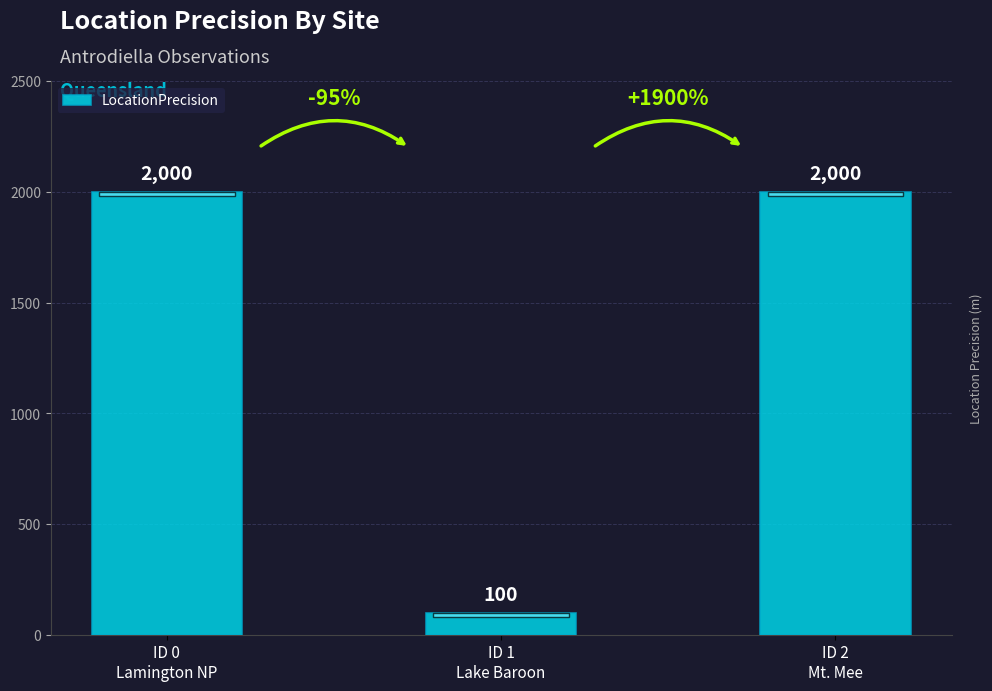

True or false: the data shows 2000 at ID 2
Mt. Mee.

True